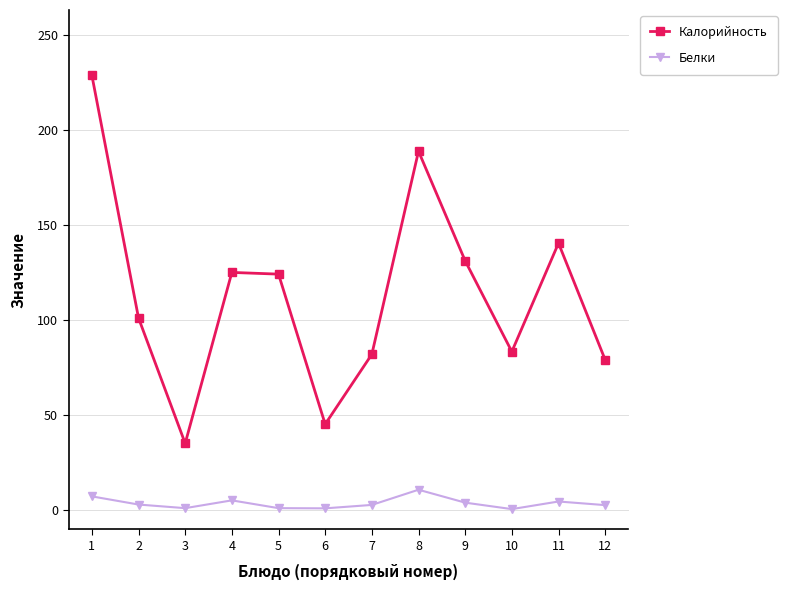

Is it true that Белки equals 0.6 at 10?

True